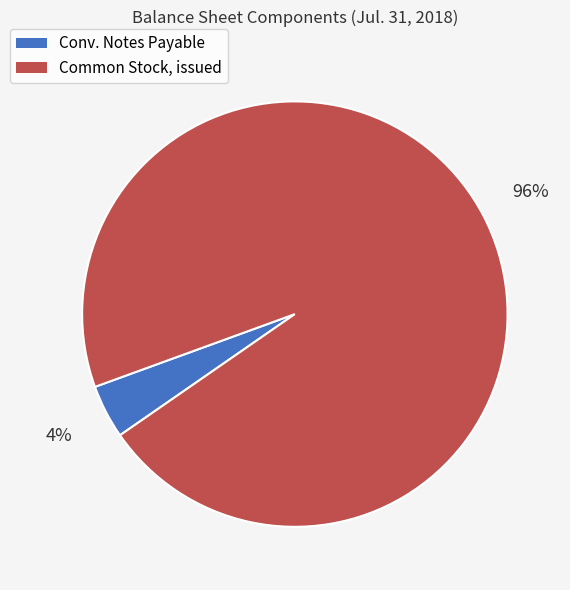

To the nearest percent, what percentage of the pie is Conv. Notes Payable?

4%